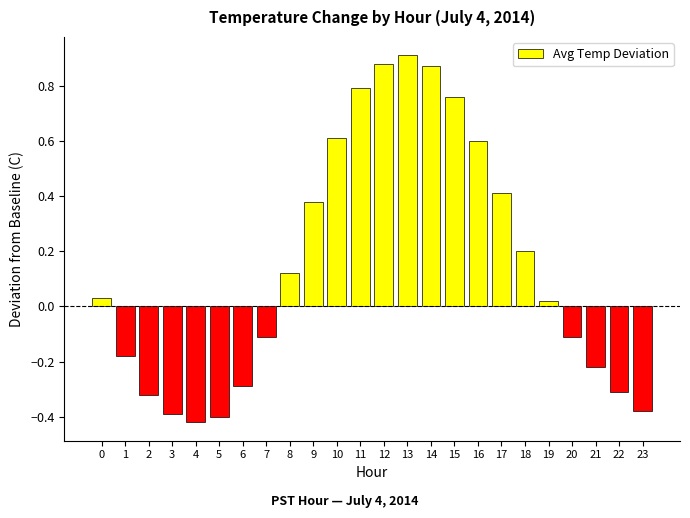

At which category does the chart reach its minimum across all series?

4